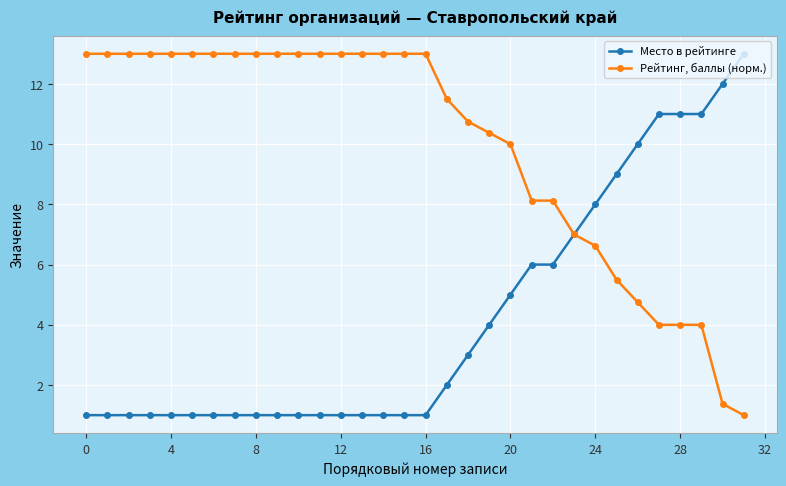

What is the average value of the Место в рейтинге series?

4.2